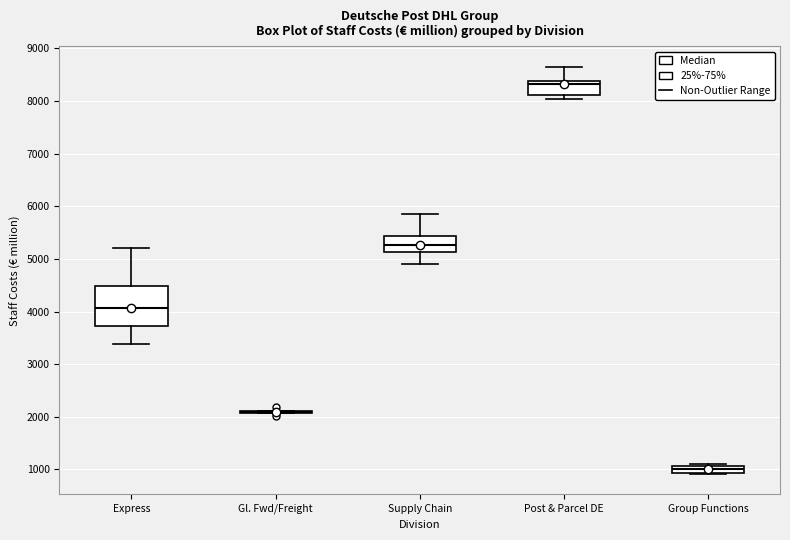

Where does the upper whisker of the box for Post & Parcel DE end on the y-axis? The values are not printed on the chart, so give them approximately, as read against the axis.

8700